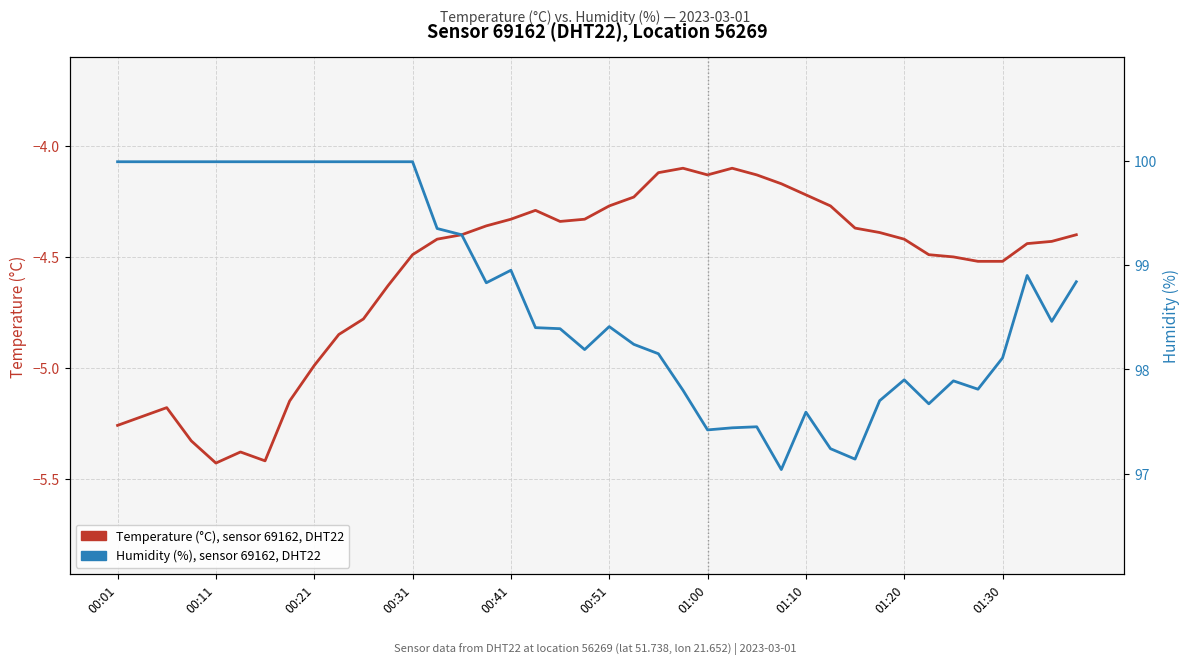

At which category does Humidity (%), sensor 69162, DHT22 reach its first local valley?

15